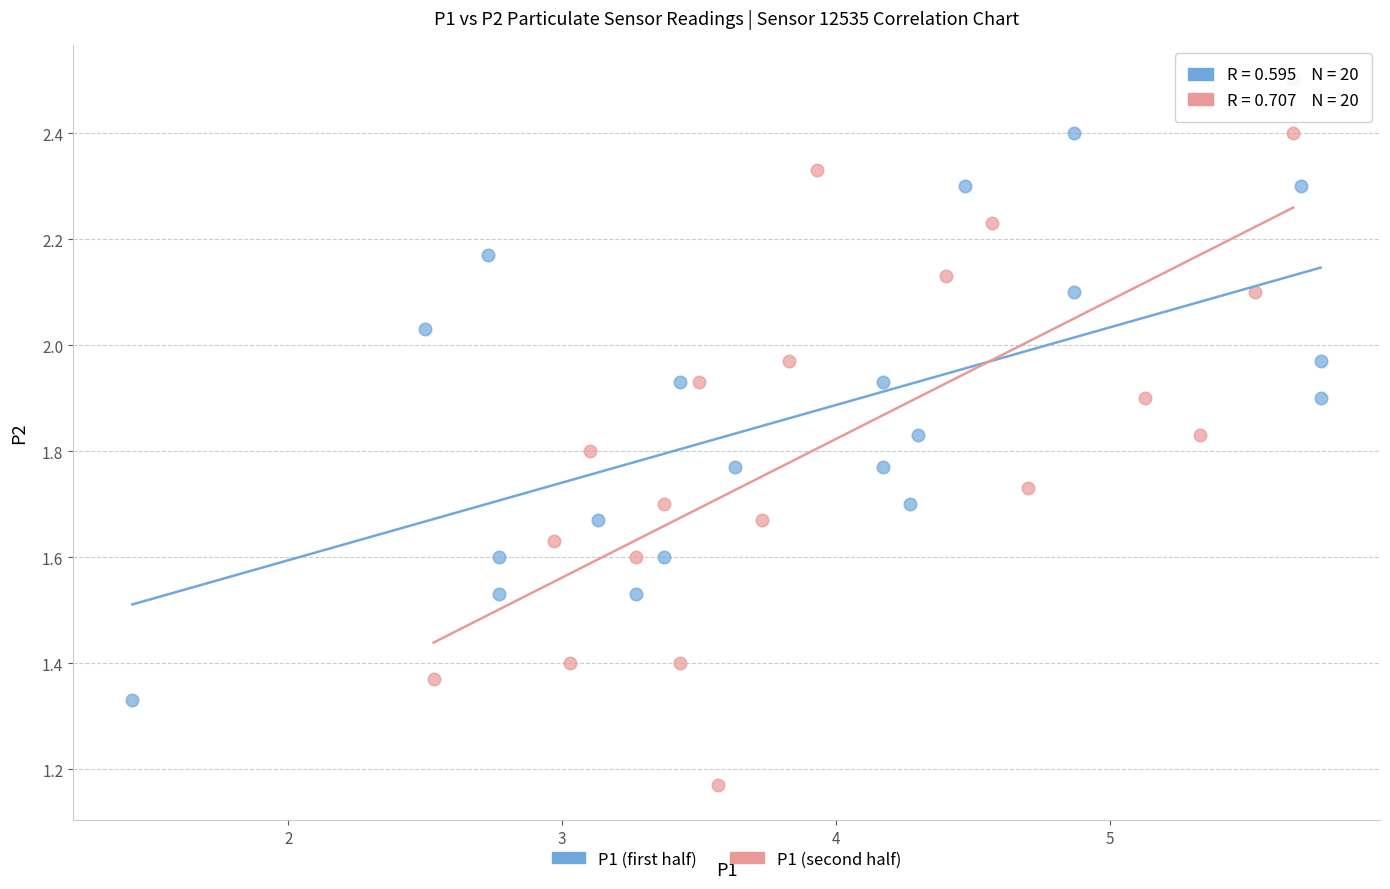

Which series has the widest spread of Y values?

P1 (second half)